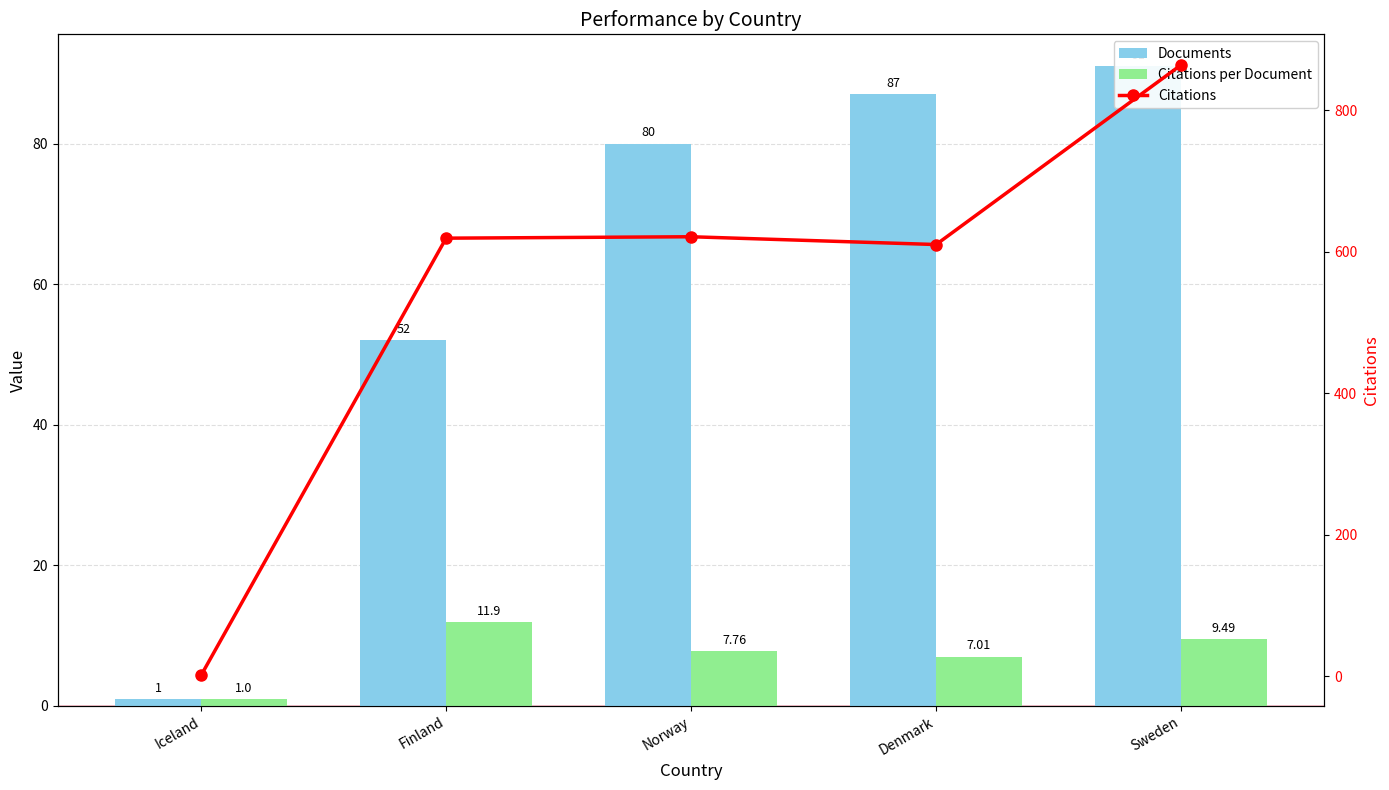

What is the difference between the maximum and minimum values in the Citations per Document series?

10.9